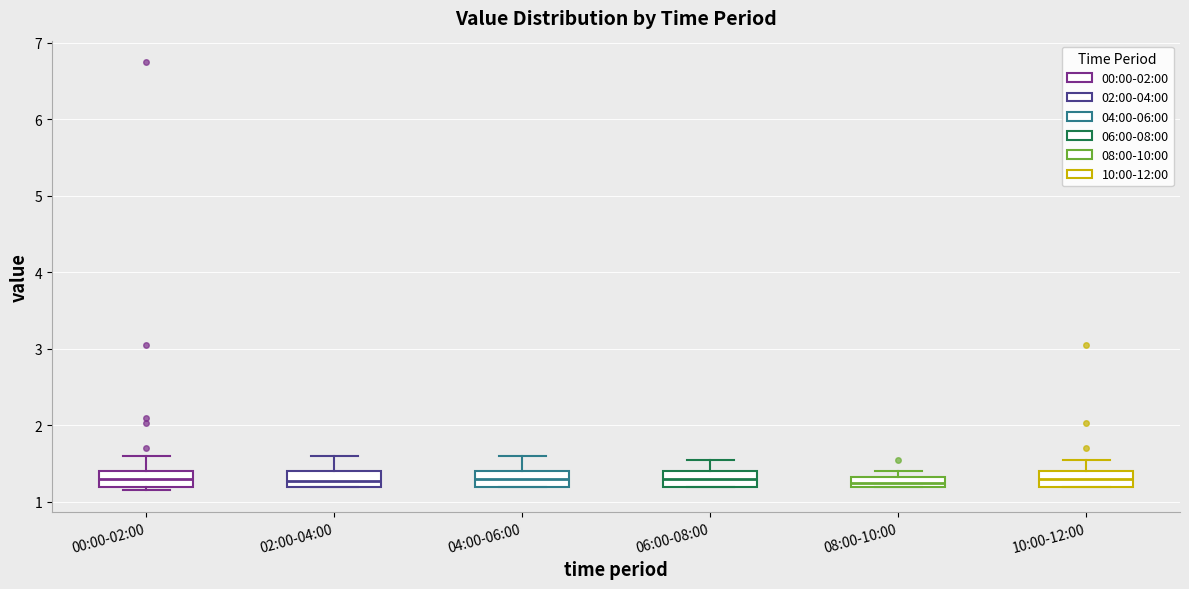

Where is the lower edge of the box for 00:00-02:00 on the y-axis? The values are not printed on the chart, so give them approximately, as read against the axis.

1.2